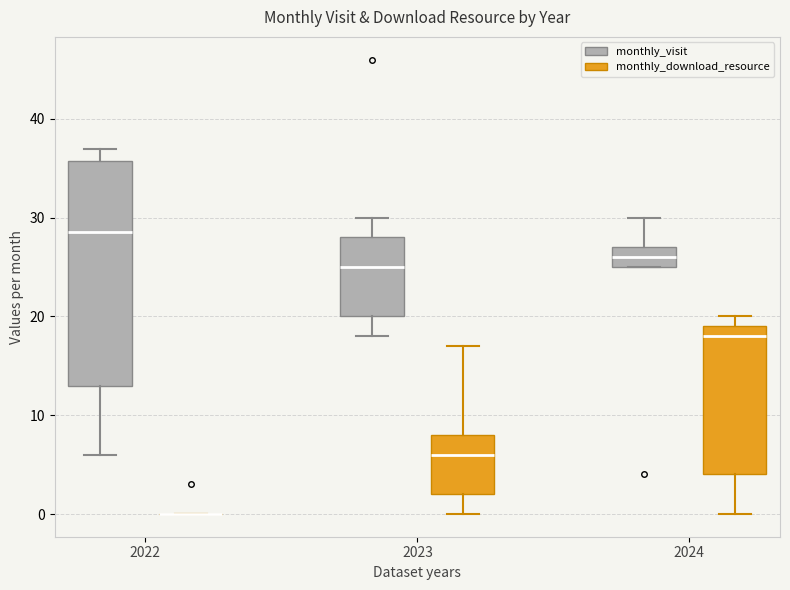

Reading left to right, read every box against the y-axis: the position of its median line, the range the box covers, and the ends of its whiskers. The values are not printed on the chart, so give them approximately, as read against the axis.

2022 (monthly_visit): median 29, box 13 to 36, whiskers 6 to 37
2022 (monthly_download_resource): box collapsed to a line at 0, whiskers 0 to 0
2023 (monthly_visit): median 25, box 20 to 28, whiskers 18 to 30
2023 (monthly_download_resource): median 6, box 2 to 8, whiskers 0 to 17
2024 (monthly_visit): median 26, box 25 to 27, whiskers 25 to 30
2024 (monthly_download_resource): median 18, box 4 to 19, whiskers 0 to 20